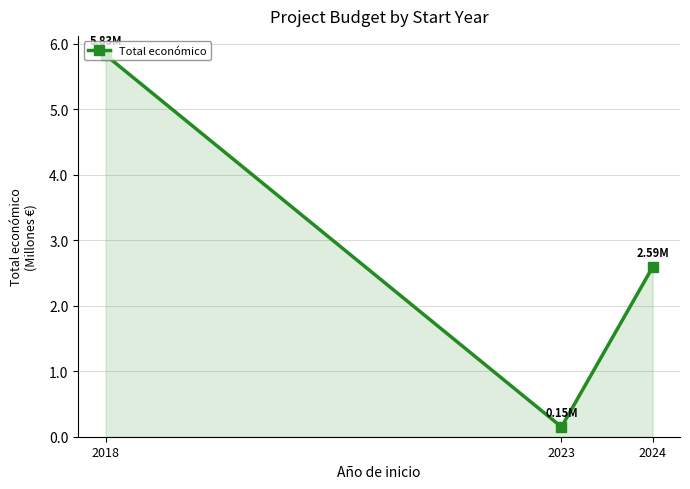

What is the ratio of the value at 2018 to the value at 2024?

2.3